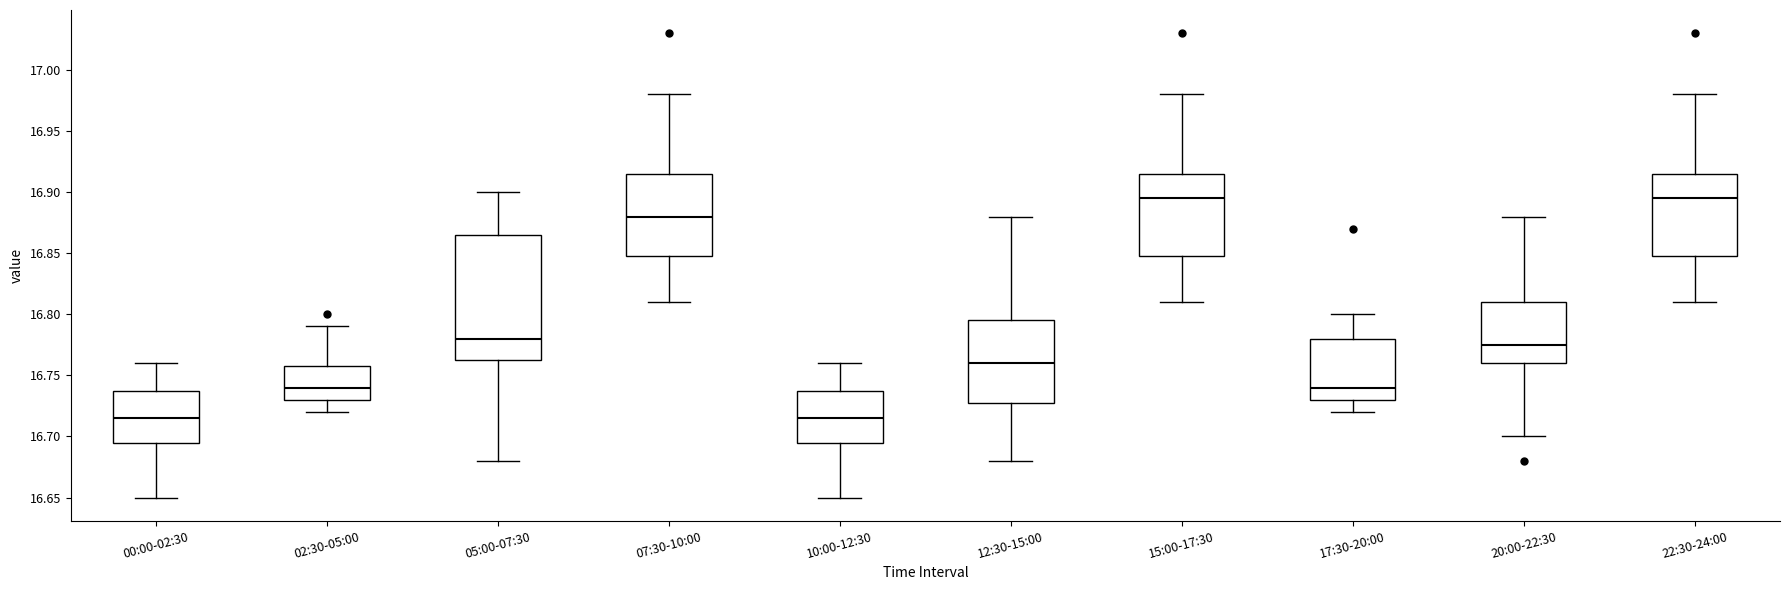

Reading left to right, transcribe this box plot: for each box, give where its median line is, the range the box spans, and where its two whiskers end, as read against the y-axis. The values are not printed on the chart, so give them approximately, as read against the axis.

00:00-02:30: median 16.715, box 16.695 to 16.740, whiskers 16.650 to 16.760
02:30-05:00: median 16.740, box 16.730 to 16.760, whiskers 16.720 to 16.790
05:00-07:30: median 16.780, box 16.765 to 16.865, whiskers 16.680 to 16.900
07:30-10:00: median 16.880, box 16.850 to 16.915, whiskers 16.810 to 16.980
10:00-12:30: median 16.715, box 16.695 to 16.740, whiskers 16.650 to 16.760
12:30-15:00: median 16.760, box 16.730 to 16.795, whiskers 16.680 to 16.880
15:00-17:30: median 16.895, box 16.850 to 16.915, whiskers 16.810 to 16.980
17:30-20:00: median 16.740, box 16.730 to 16.780, whiskers 16.720 to 16.800
20:00-22:30: median 16.775, box 16.760 to 16.810, whiskers 16.700 to 16.880
22:30-24:00: median 16.895, box 16.850 to 16.915, whiskers 16.810 to 16.980